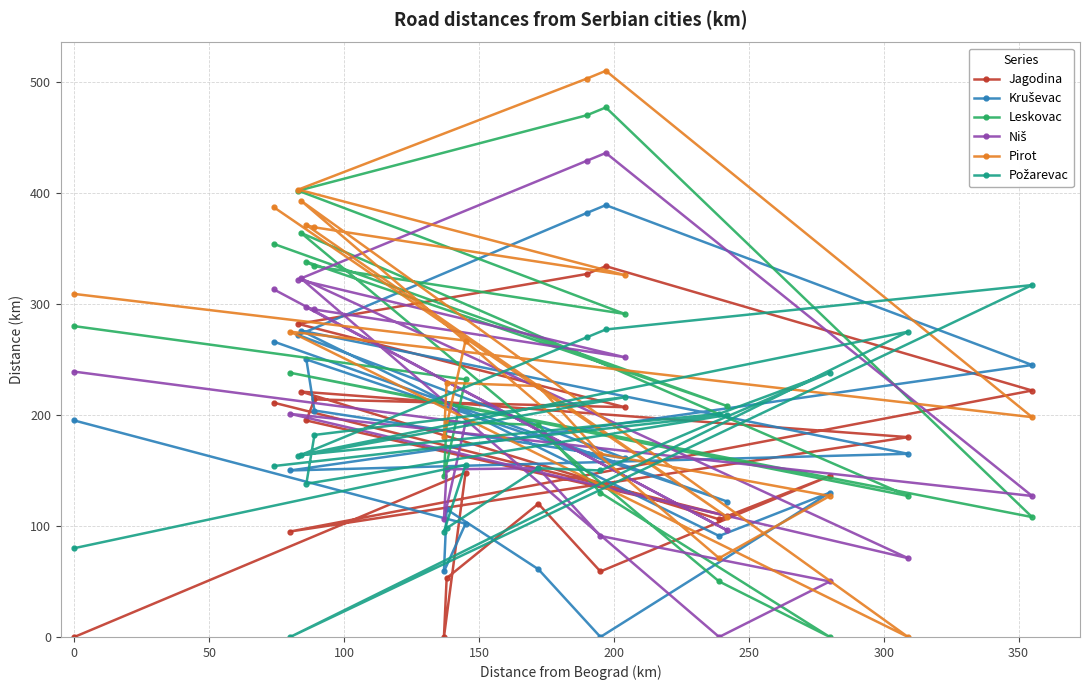

Which series has the widest spread of values?

Pirot